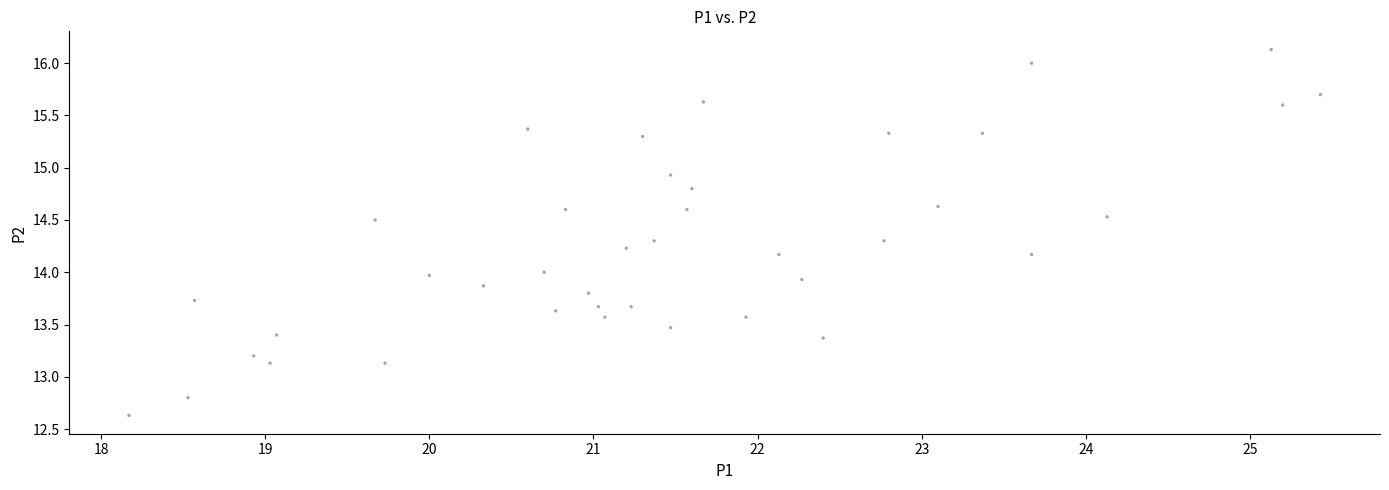

What is the range of Y values (max minus min)?

3.5